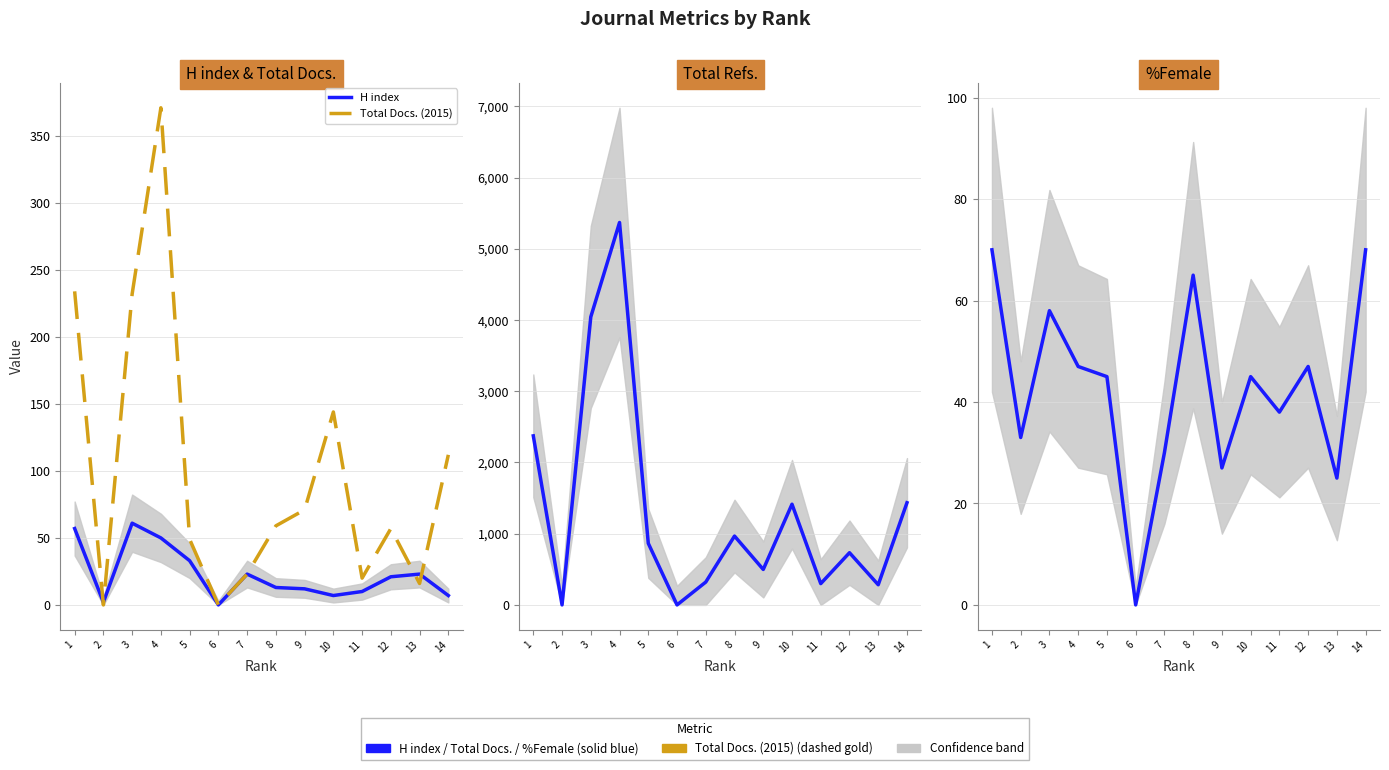

Is it true that H index equals 39 at 13?

False